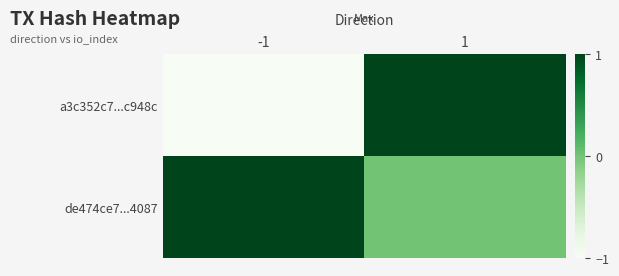

Reading right to left, what are all the values shown in this chart?

a3c352c7...c948c: 1=1	-1=-1
de474ce7...4087: 1=0	-1=1